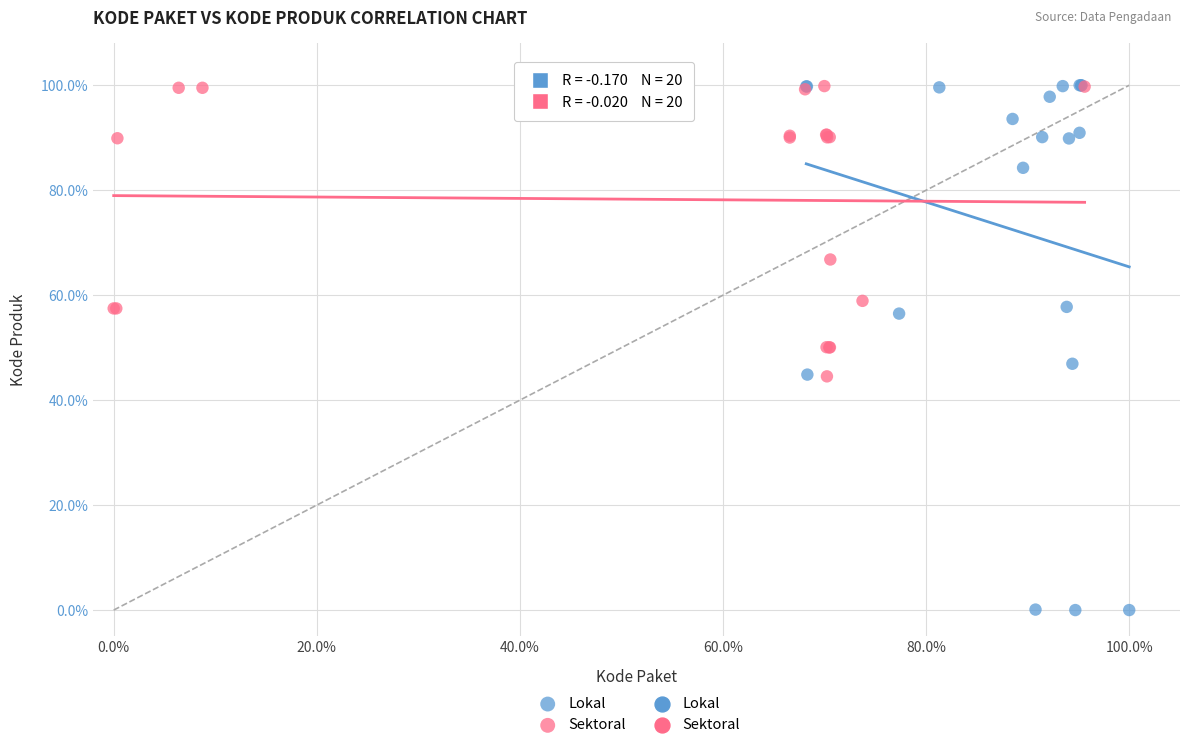

Which series has the largest Y range (max minus min)?

Lokal